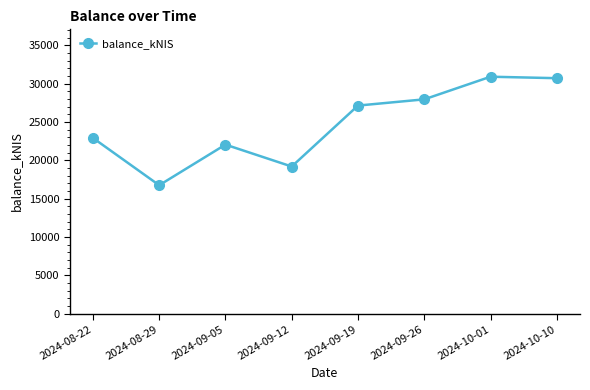

Is it true that the value at 2024-09-05 is 36964.5?

False